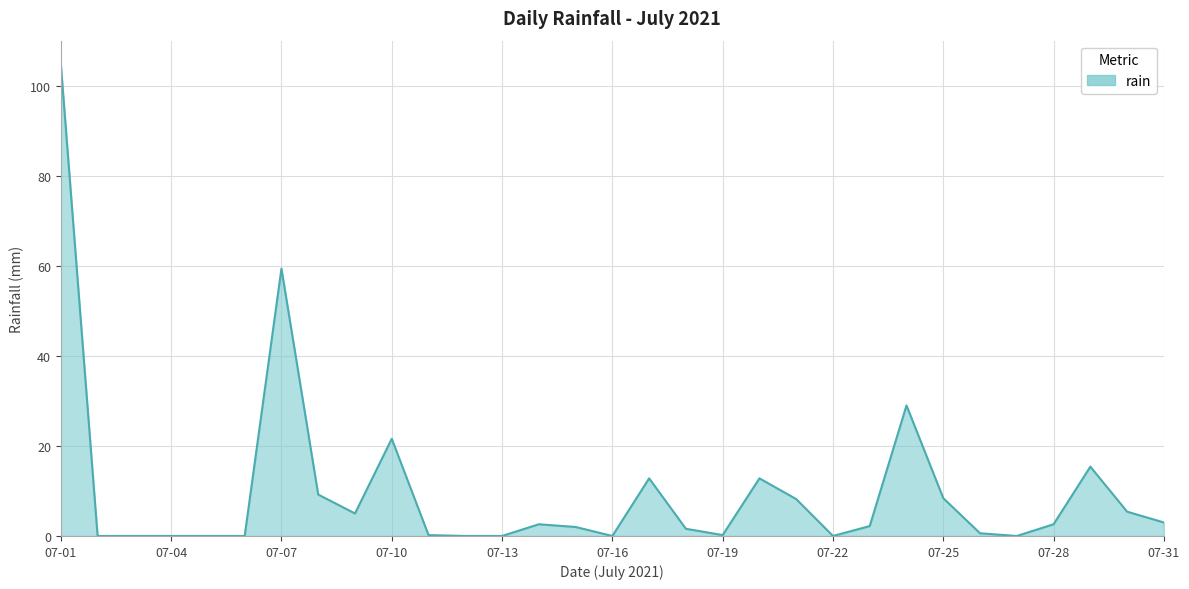

What is the difference between the maximum and minimum values?

104.8